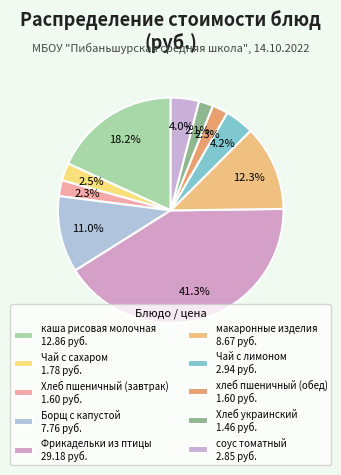

What is the largest slice in the pie chart?

Фрикадельки из птицы